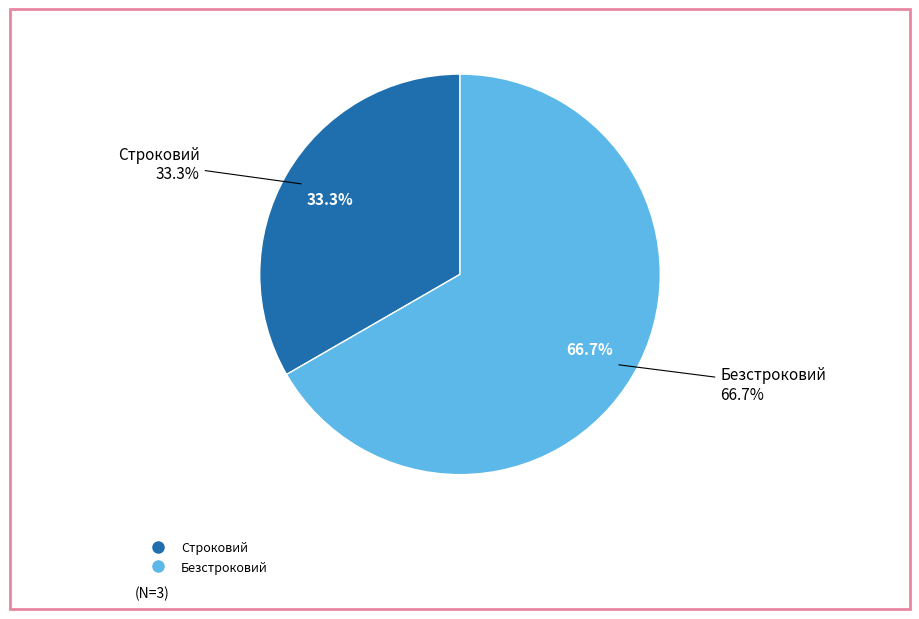

What is the change in value from Строковий to Безстроковий?

+1